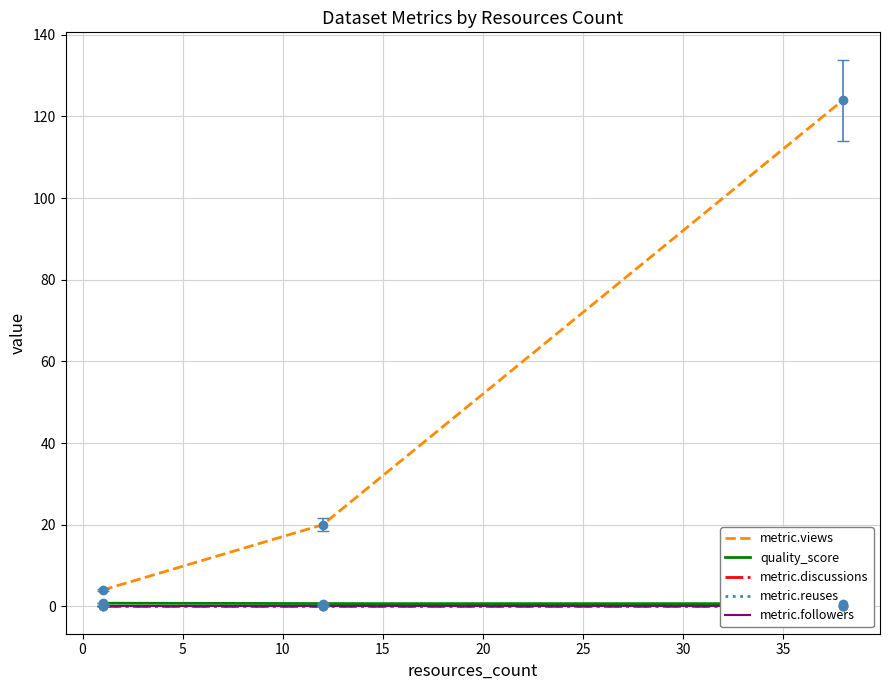

Reading left to right, list all the values displayed in this chart.

metric.views: 1=4.0	12=20.0	38=124.0
quality_score: 1=0.8	12=0.7	38=0.7
metric.discussions: 1=0.0	12=0.0	38=0.0
metric.reuses: 1=0.0	12=0.0	38=0.0
metric.followers: 1=0.0	12=0.0	38=0.0